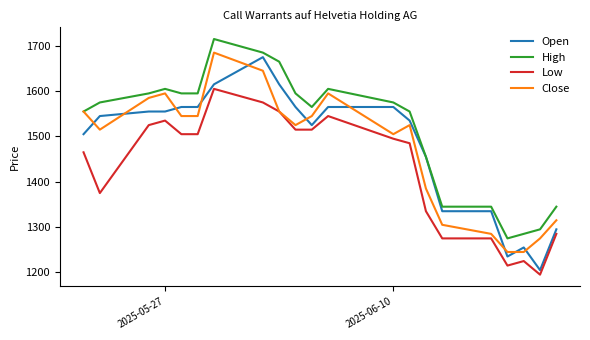

True or false: Low and Open intersect in this chart.

False